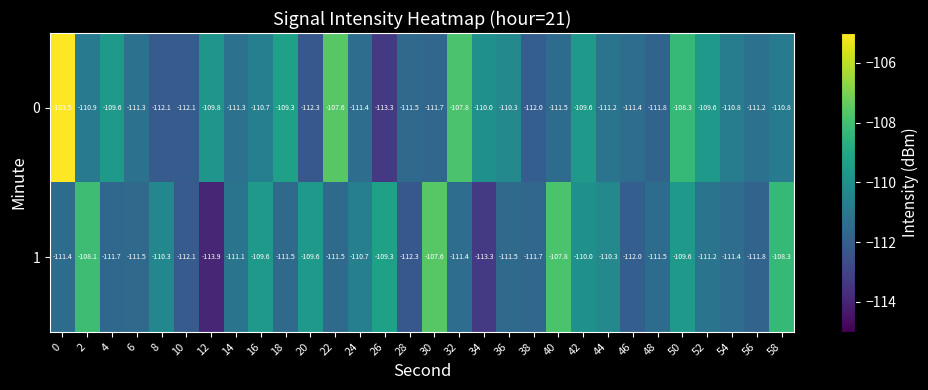

What is the sum of all 0 values?

-3314.7